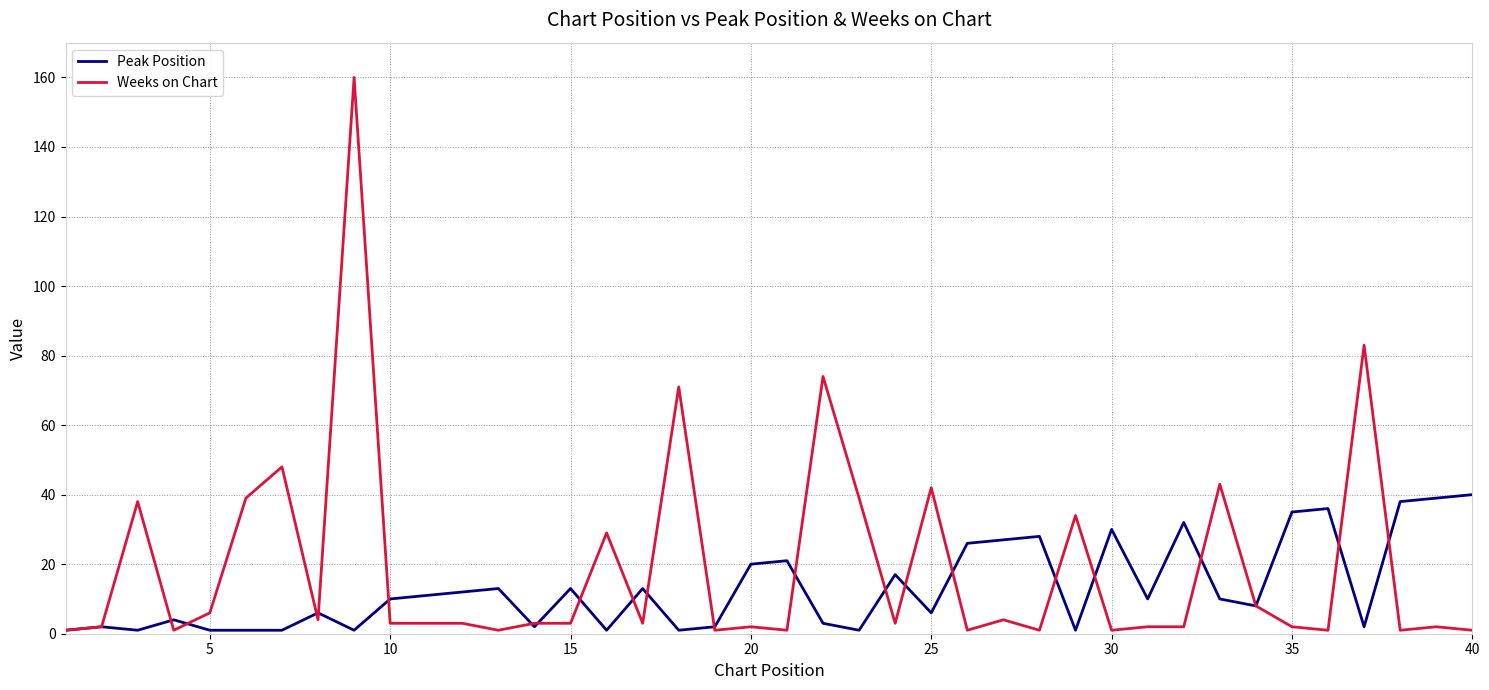

Which series has the largest range (max minus min)?

Weeks on Chart